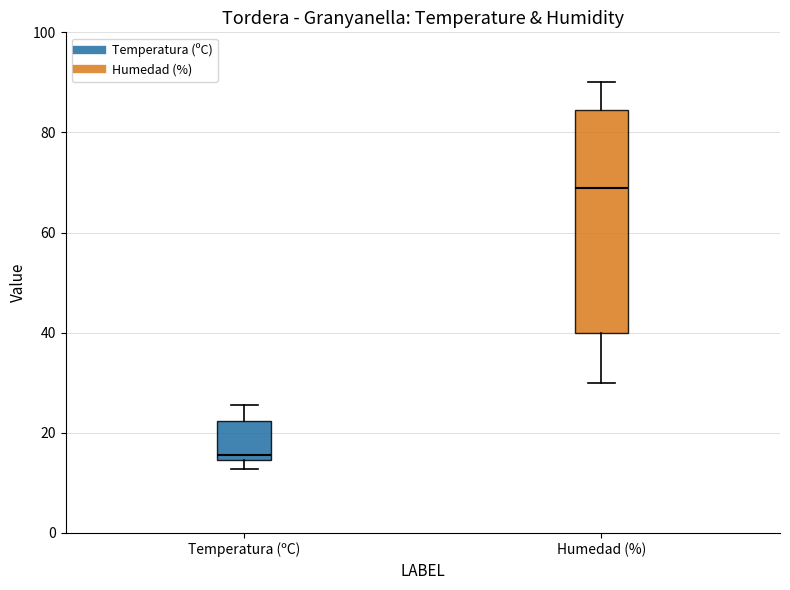

Where does the median line of the box for Temperatura (ºC) sit on the y-axis? The values are not printed on the chart, so give them approximately, as read against the axis.

16